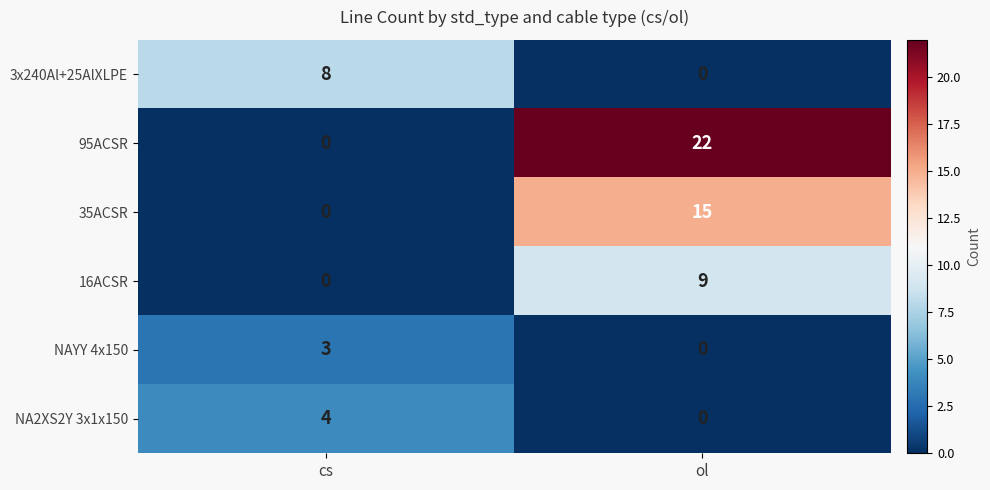

Count the number of data series in this chart.

6